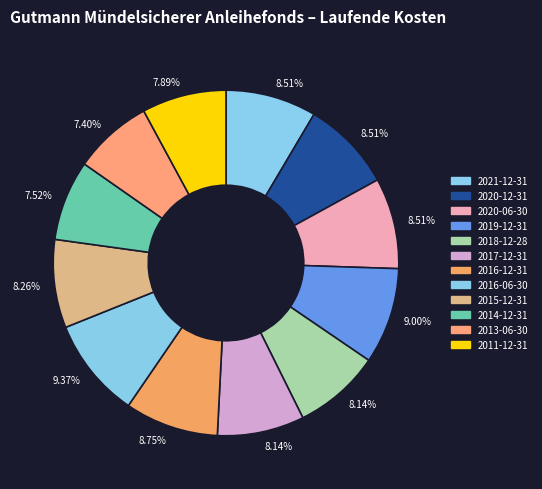

Which category has the smallest portion of the pie?

2013-06-30